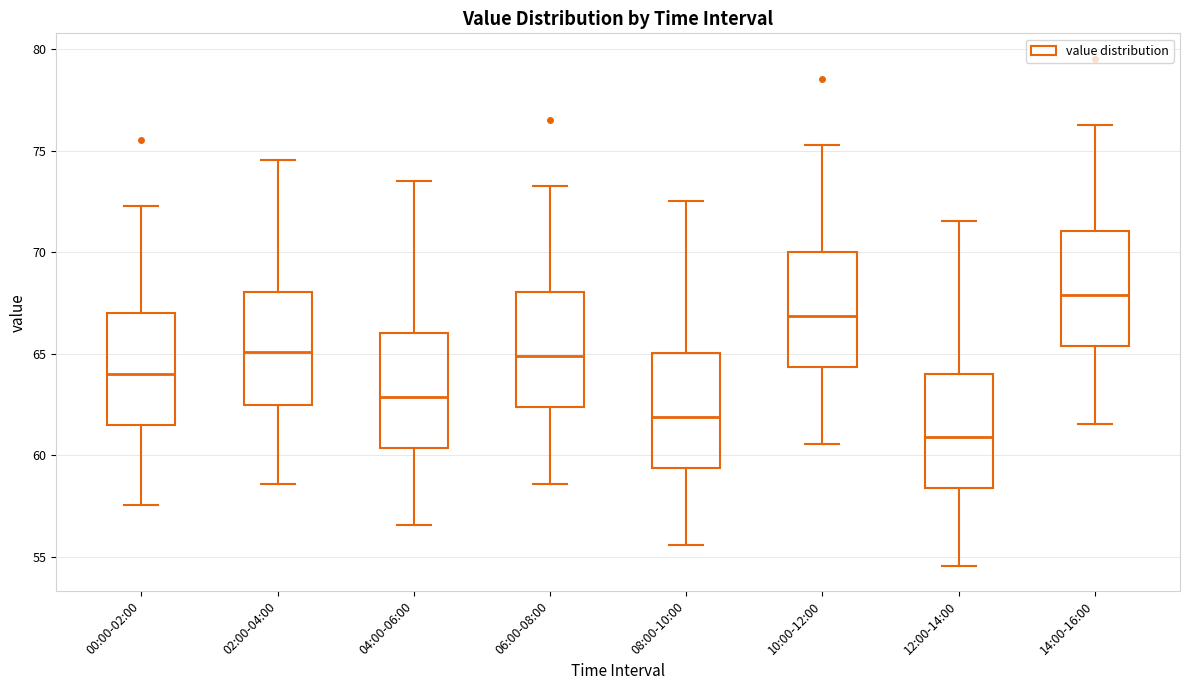

Which box's median line is the lowest?

12:00-14:00